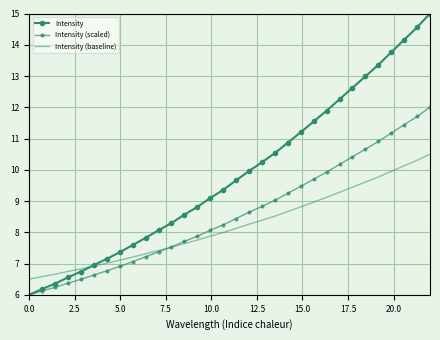

What is the difference between the maximum and minimum values in the Intensity (baseline) series?

4.0